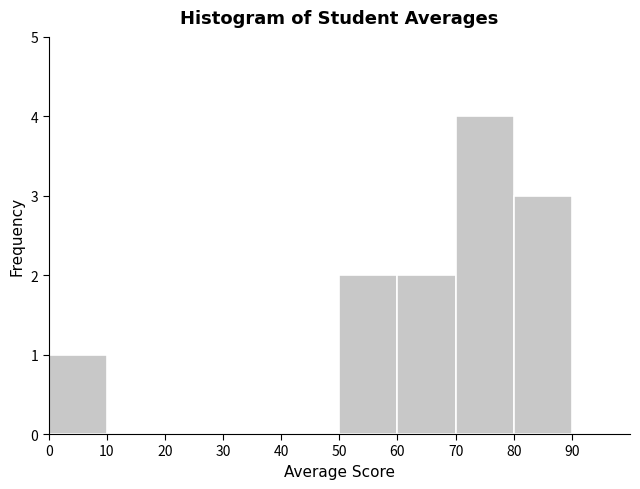

What is the height of the bar covering 0 to 10 on the x-axis? The values are not printed on the chart, so give them approximately, as read against the axis.

1